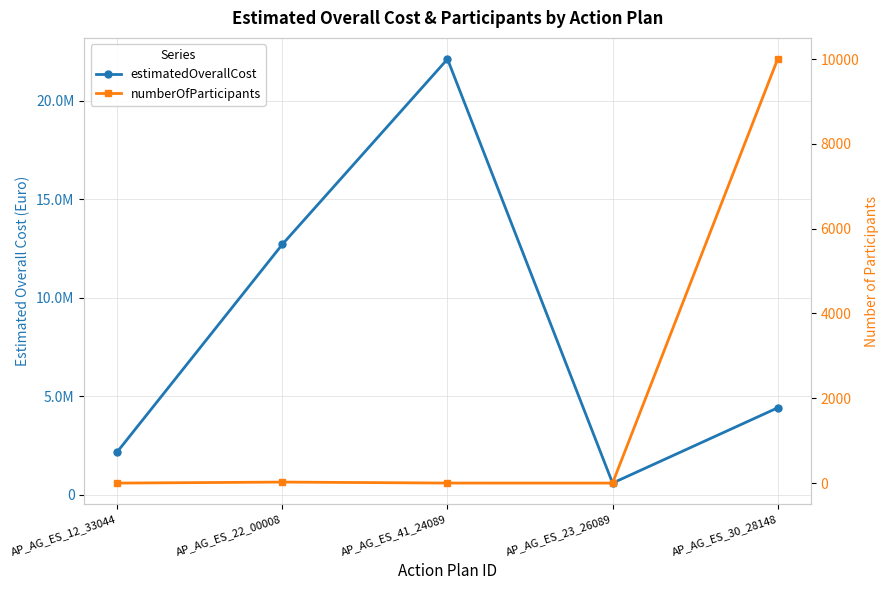

In estimatedOverallCost, how many points are higher than both neighbors (excluding endpoints)?

1